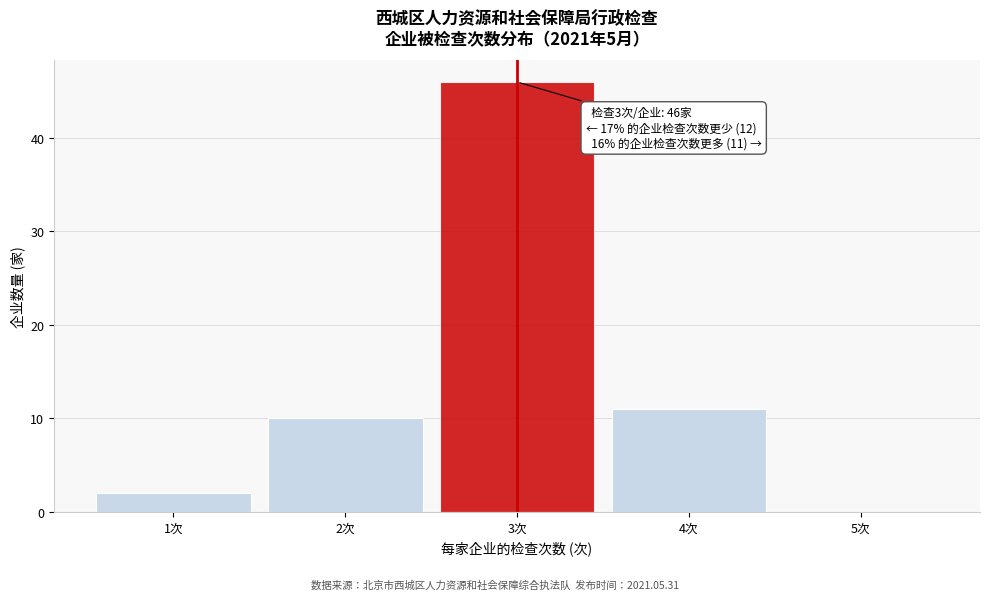

Which range on the x-axis has the tallest bar?

2.5 to 3.5